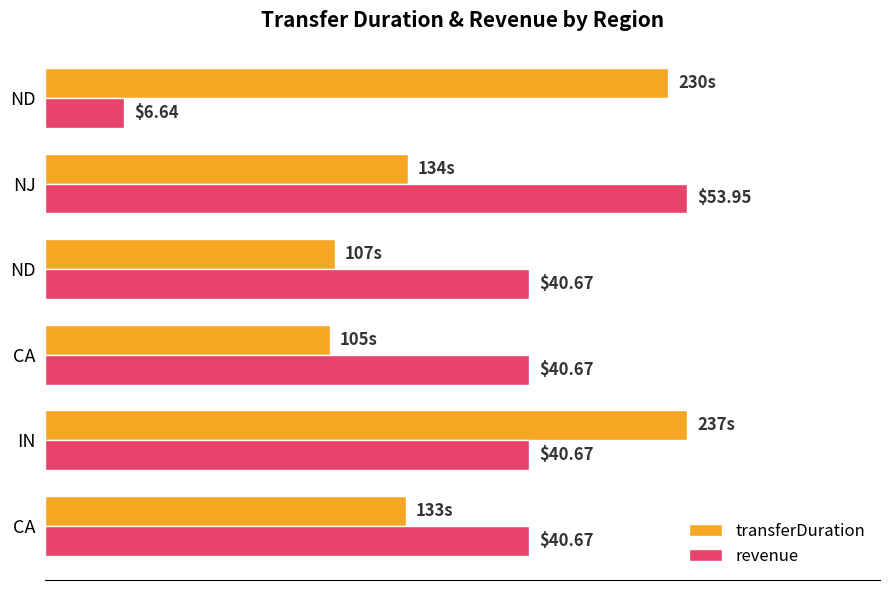

What are all the series names shown in the legend?

transferDuration, revenue